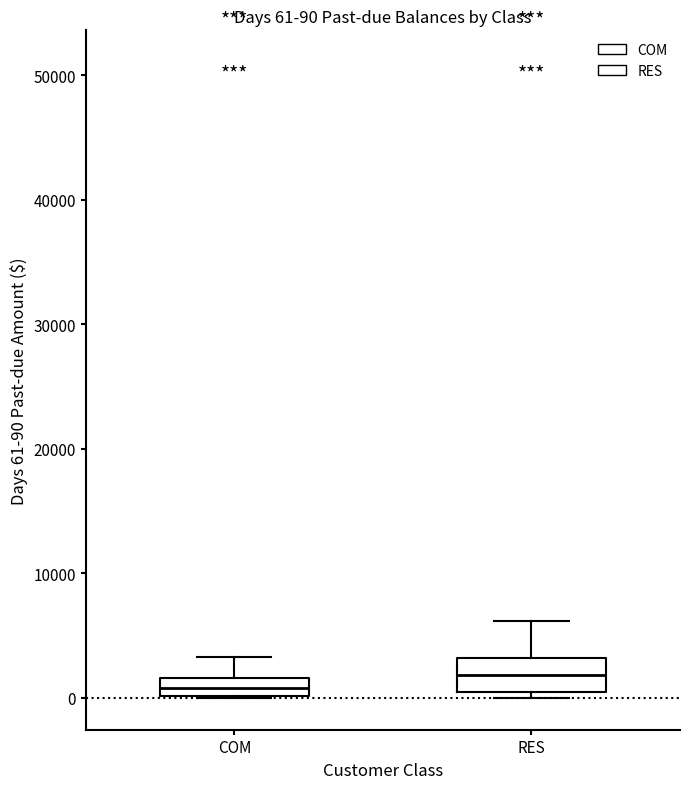

Which box is the tallest, from its lower edge to its upper edge?

RES